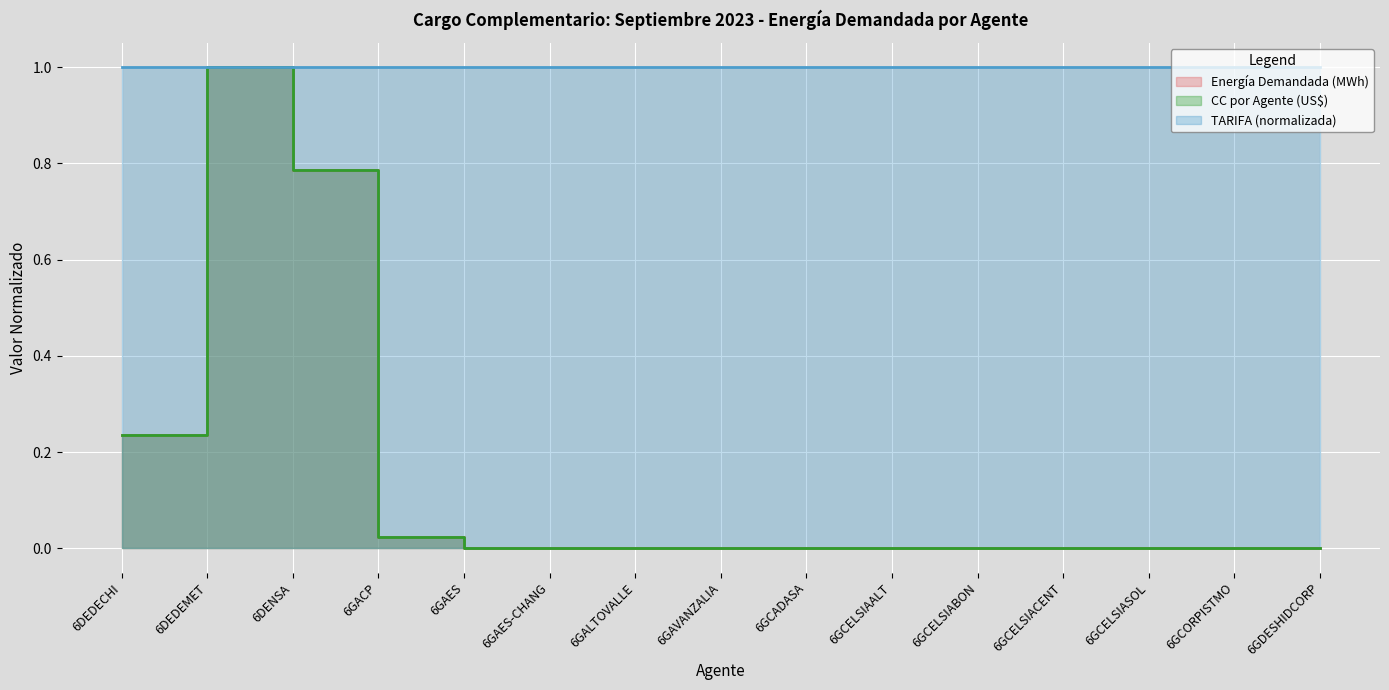

What is the difference between the maximum and second lowest values in the CC por Agente (US$) series?

1.0